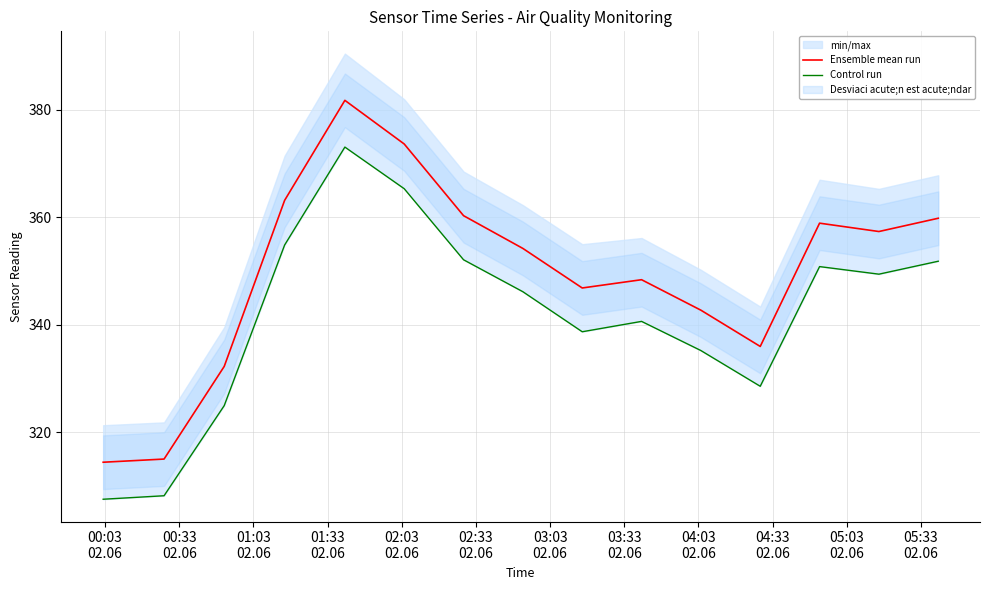

What is the minimum value for Ensemble mean run?

314.4